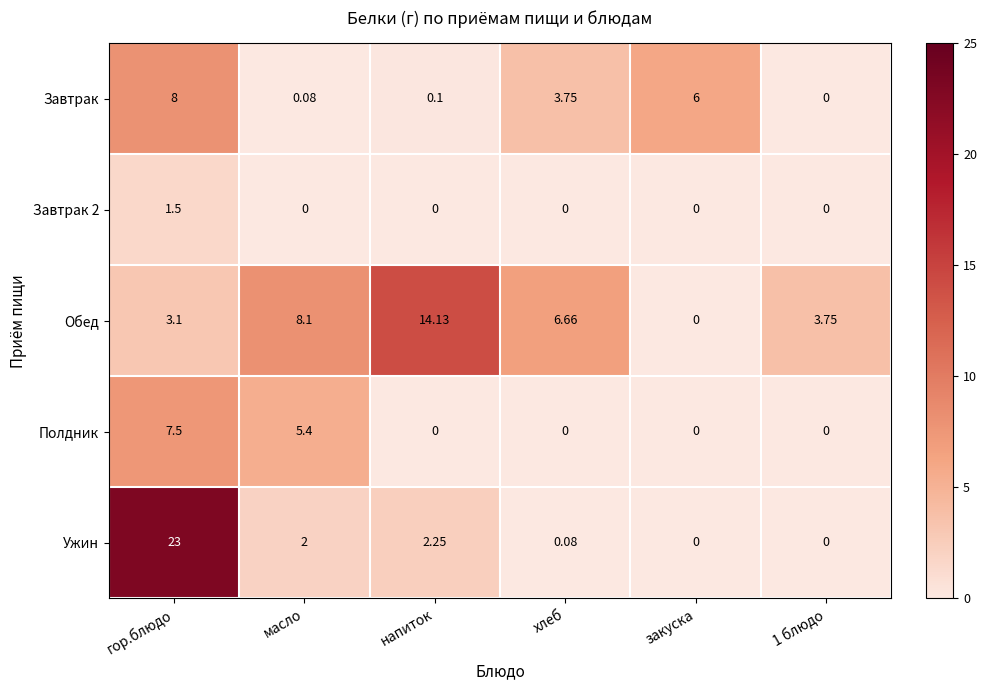

How many data points in Завтрак 2 are above 0?

1